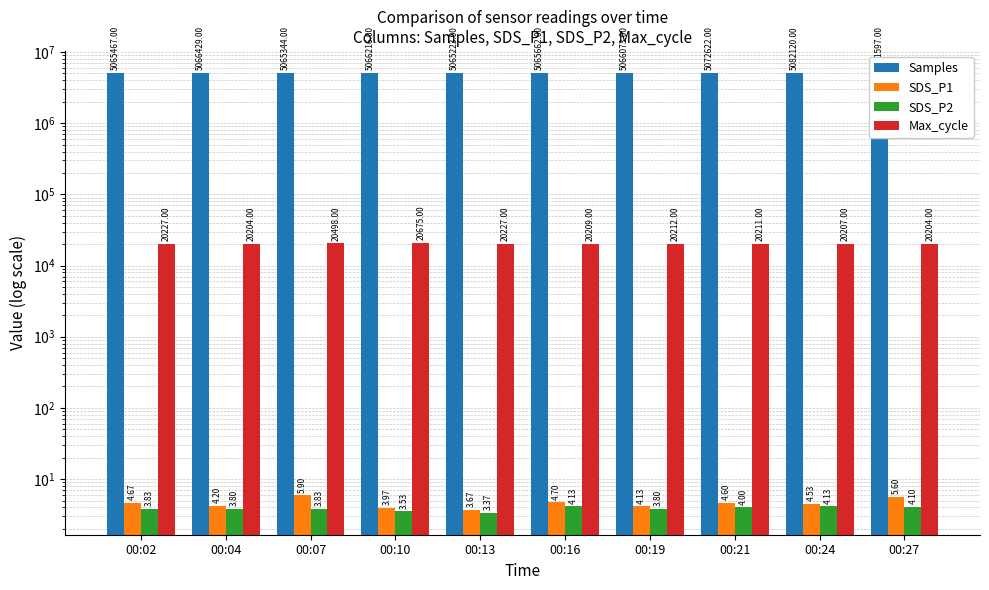

What is the maximum value shown in the chart?

5082120.0